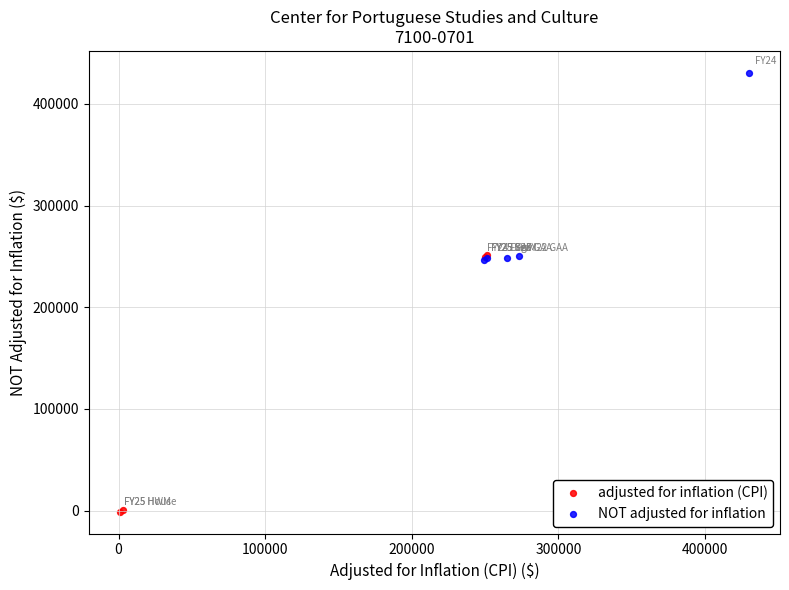

Which series has the widest spread of Y values?

adjusted for inflation (CPI)